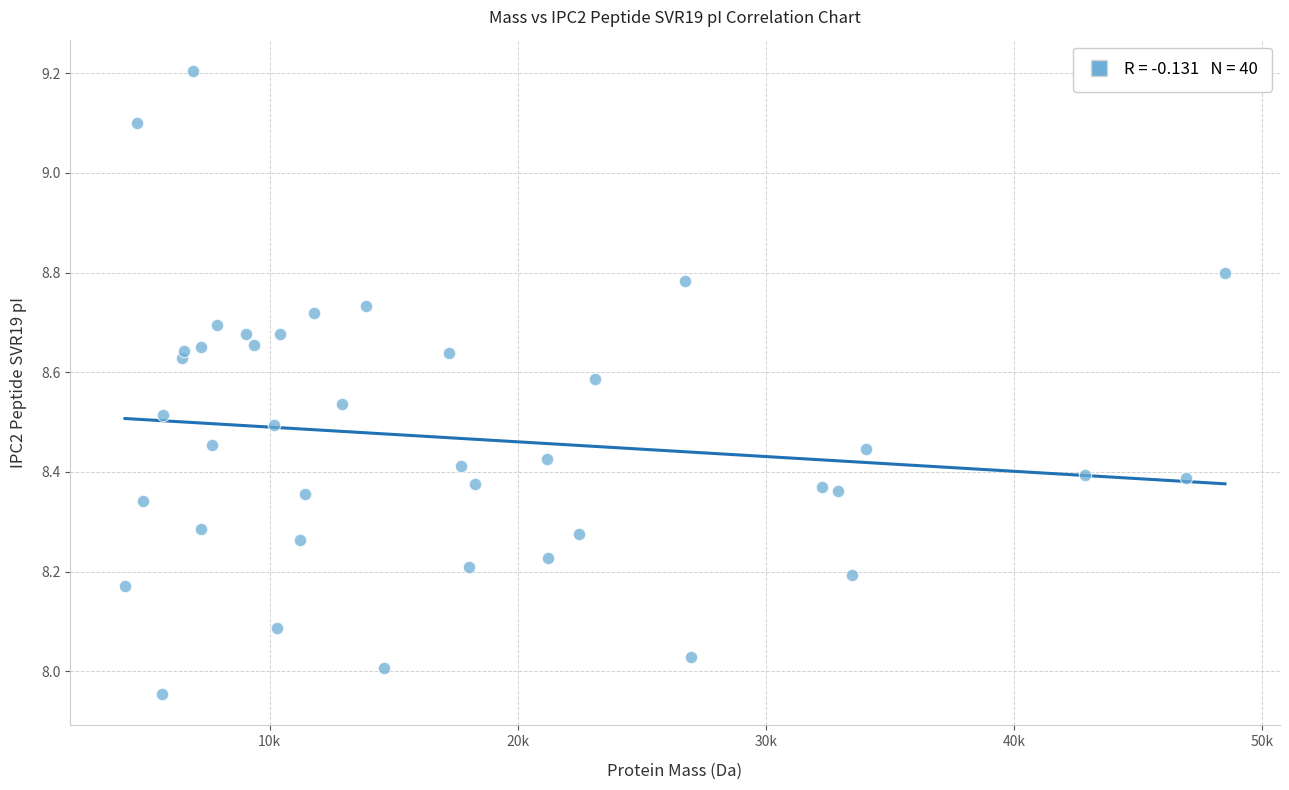

What is the range of Y values (max minus min)?

1.3